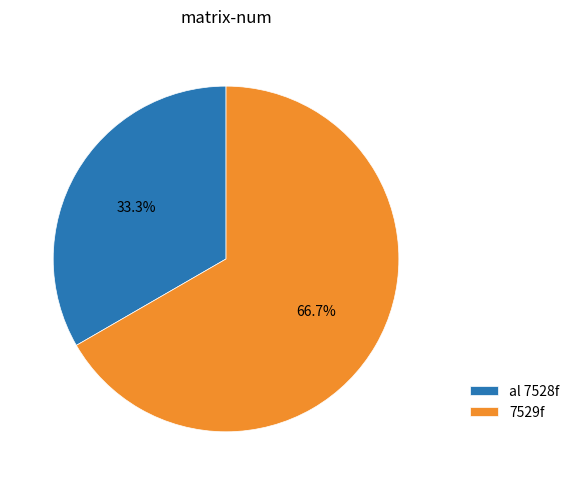

To the nearest percent, what is the combined percentage of al 7528f and 7529f?

100%